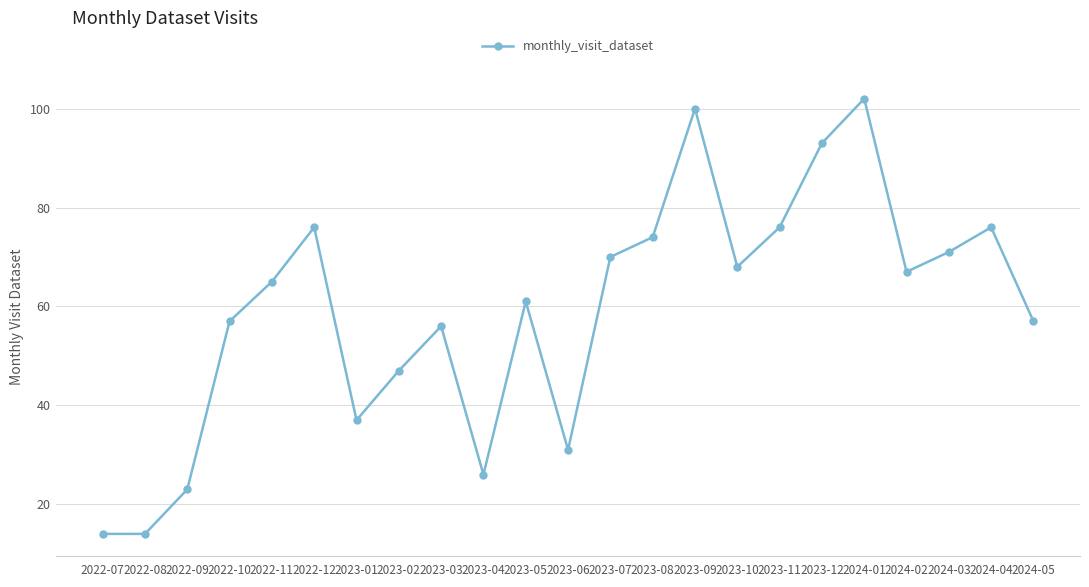

What is the label of the 7th point from the left?

2023-01